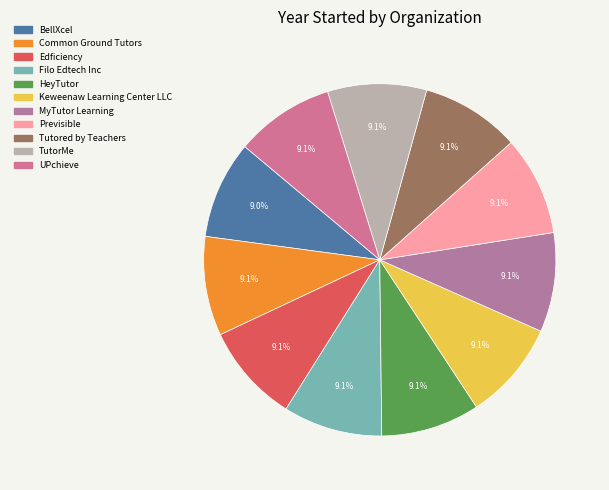

Is Tutored by Teachers the majority of the pie?

No